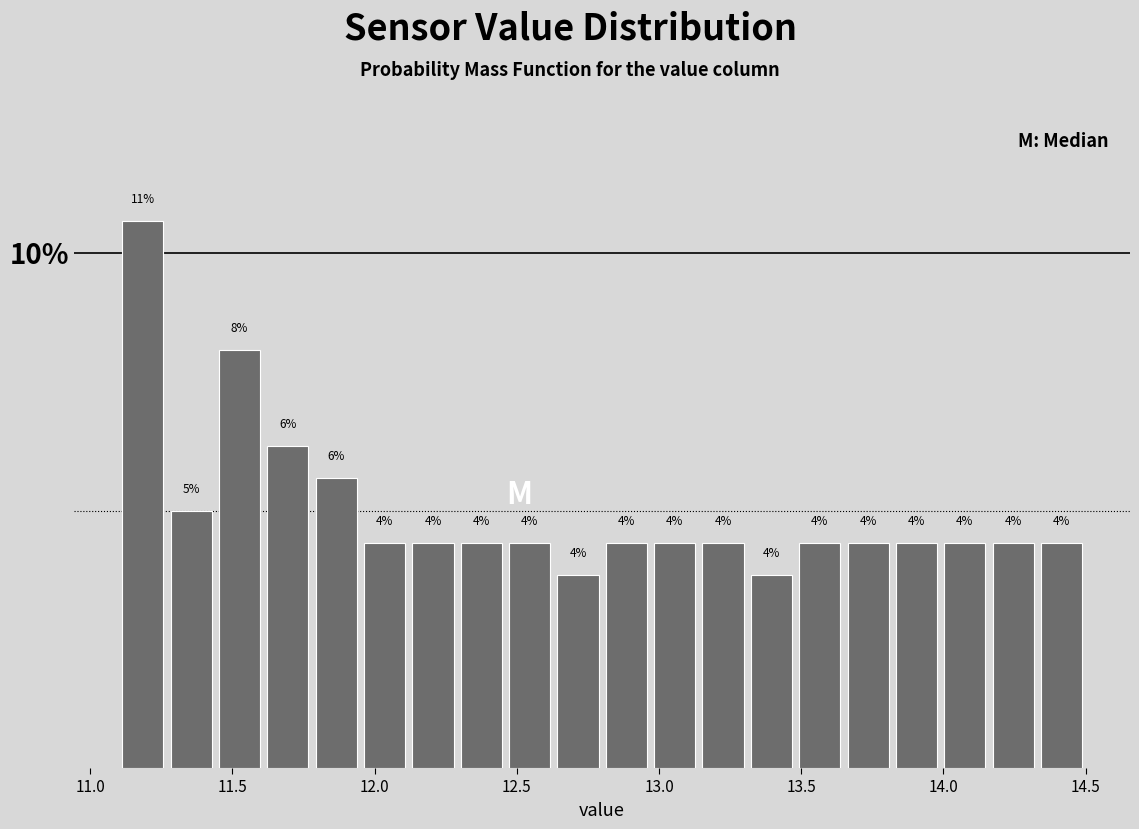

Read against the x-axis, roughly where is the centre of the tallest bar?

11.20